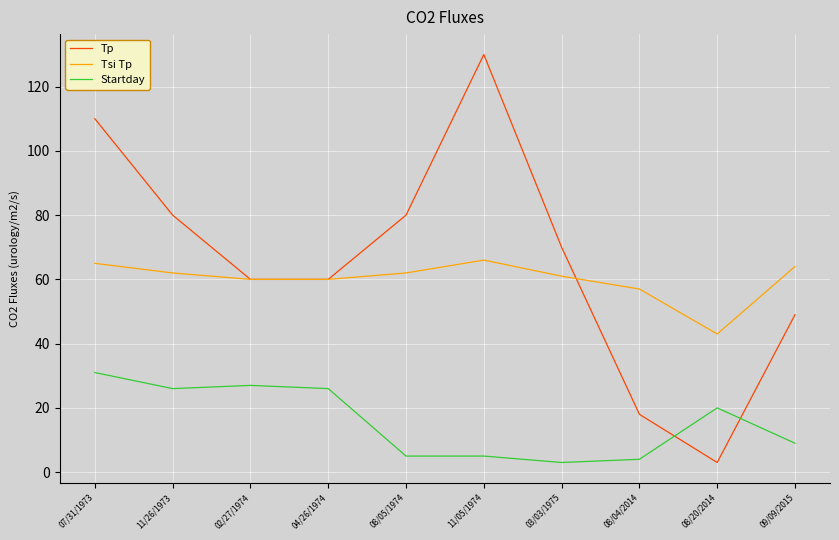

Which series changed the most between 02/27/1974 and 03/03/1975?

Startday